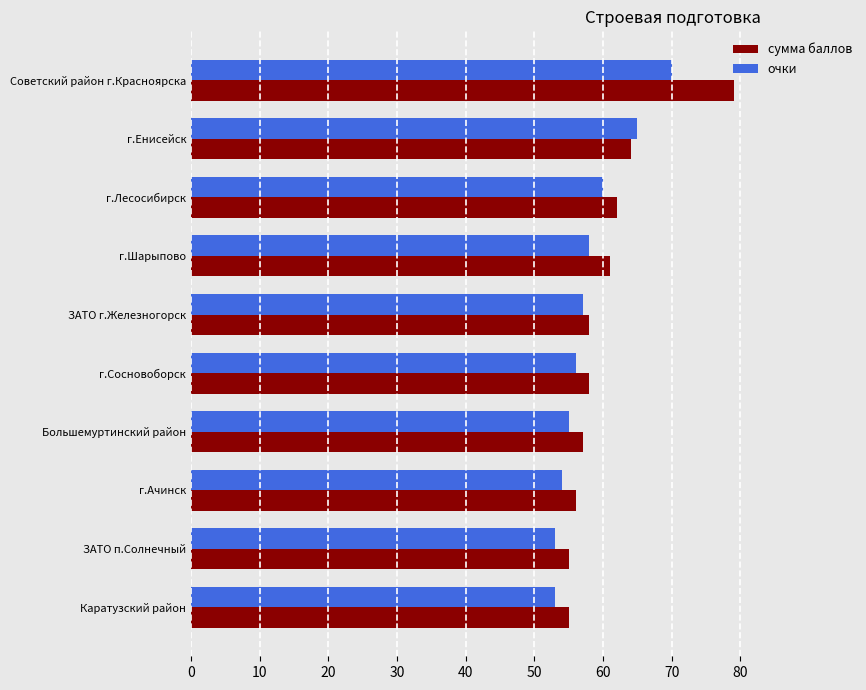

Where is сумма баллов nearest to the value 67?

г.Енисейск